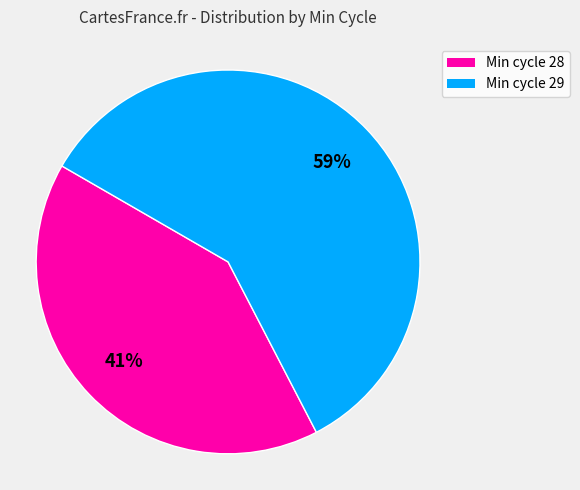

Does any single category account for the majority?

Yes